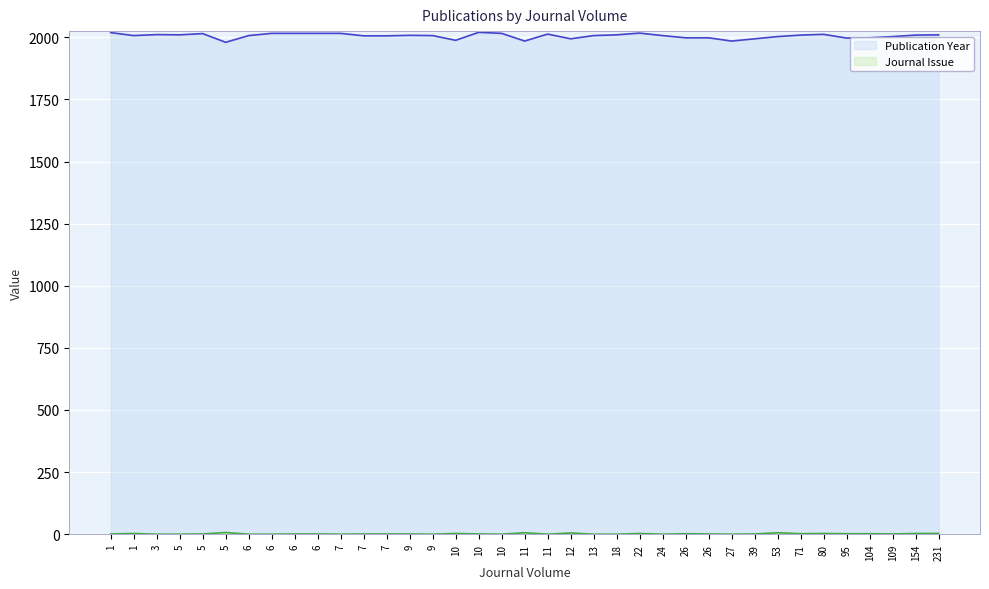

True or false: Journal Issue and Publication Year cross at least once.

False